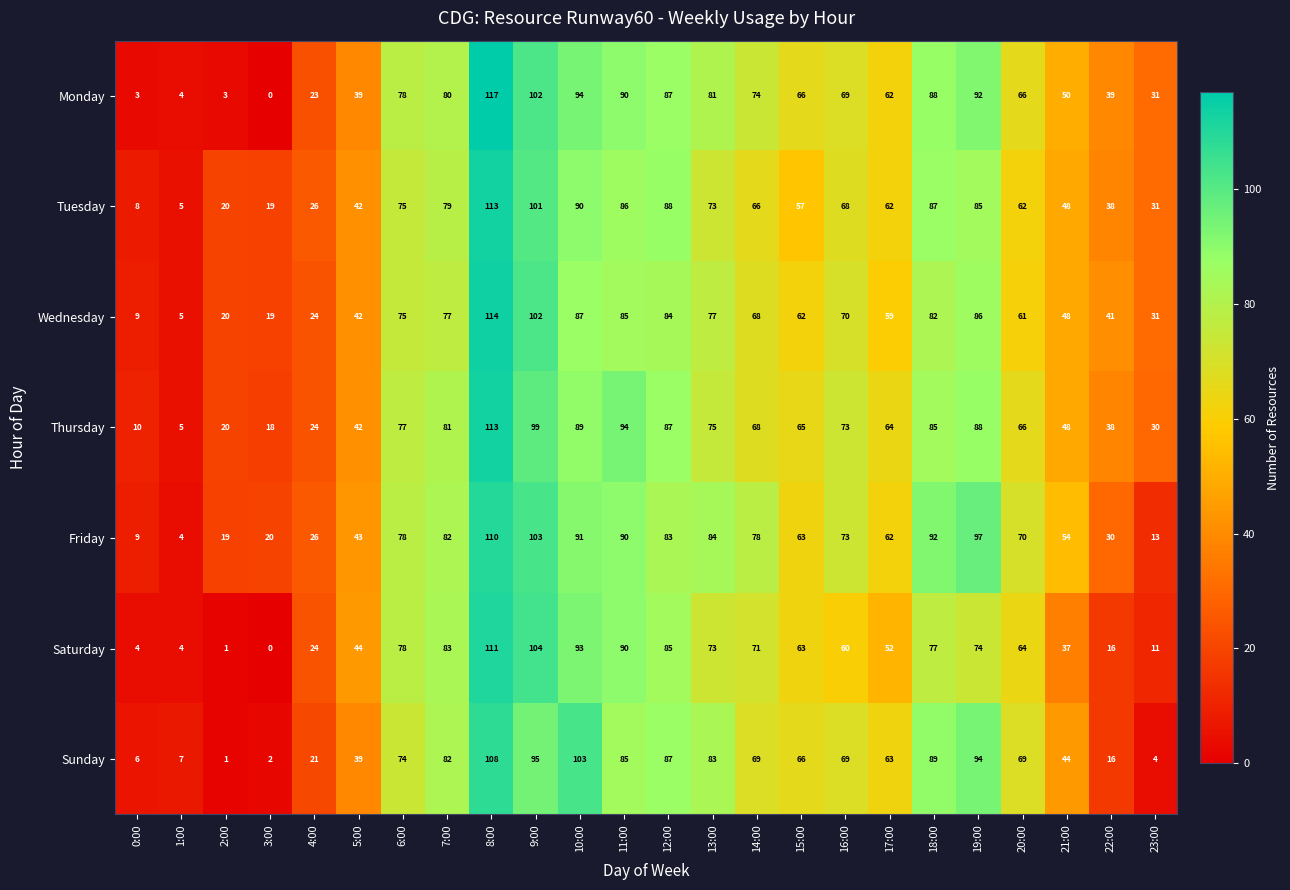

At how many categories does at least one series exceed 65?

14